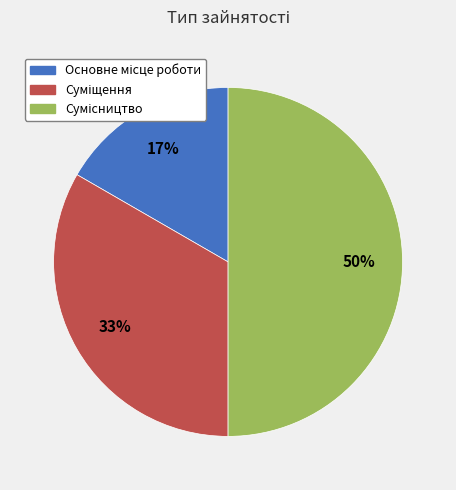

To the nearest percent, what is the average slice percentage?

33%